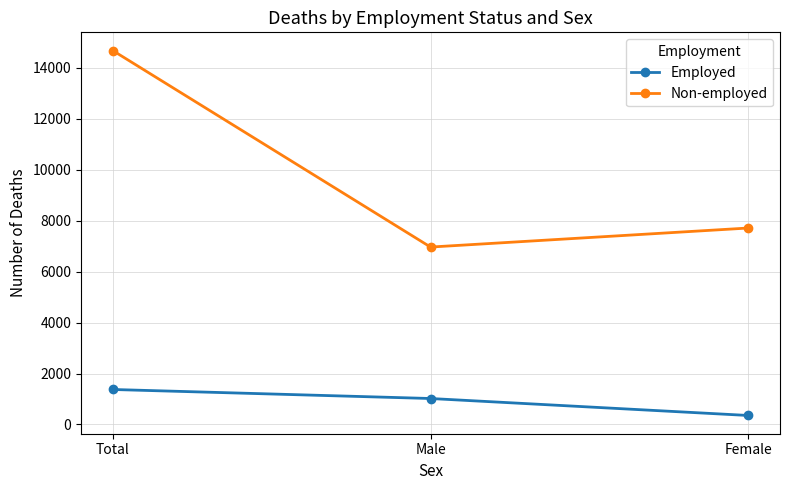

What are all the series names shown in the legend?

Employed, Non-employed